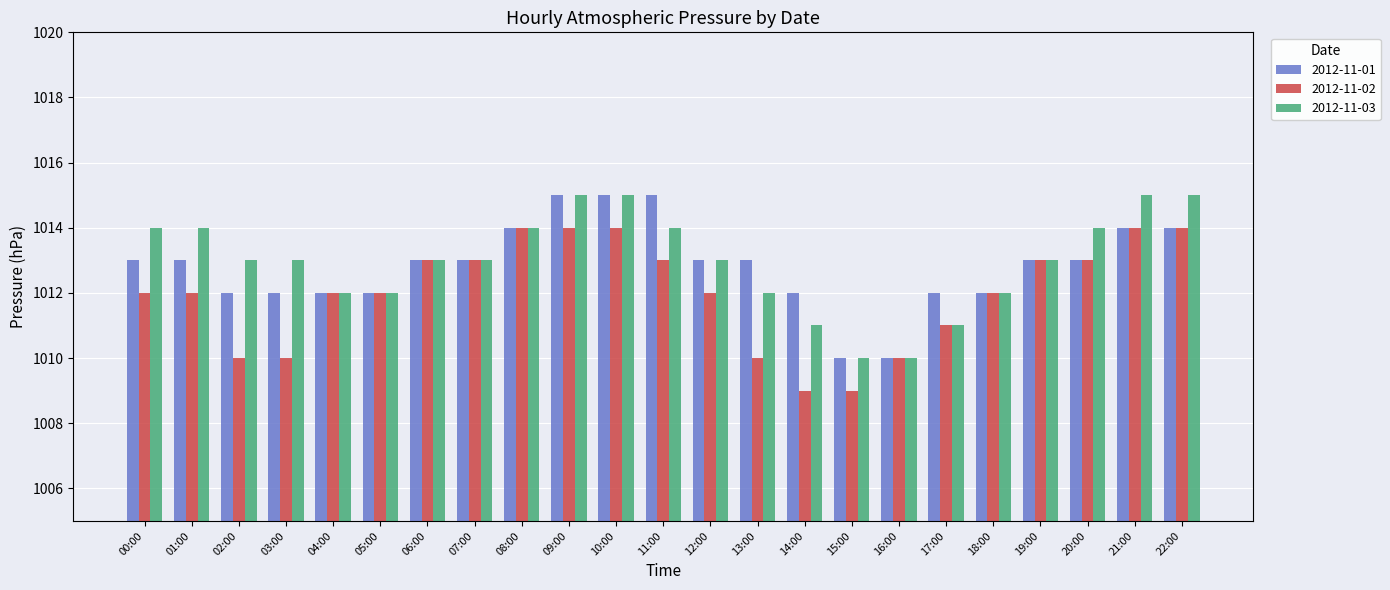

At how many categories does at least one series exceed 1011?

21